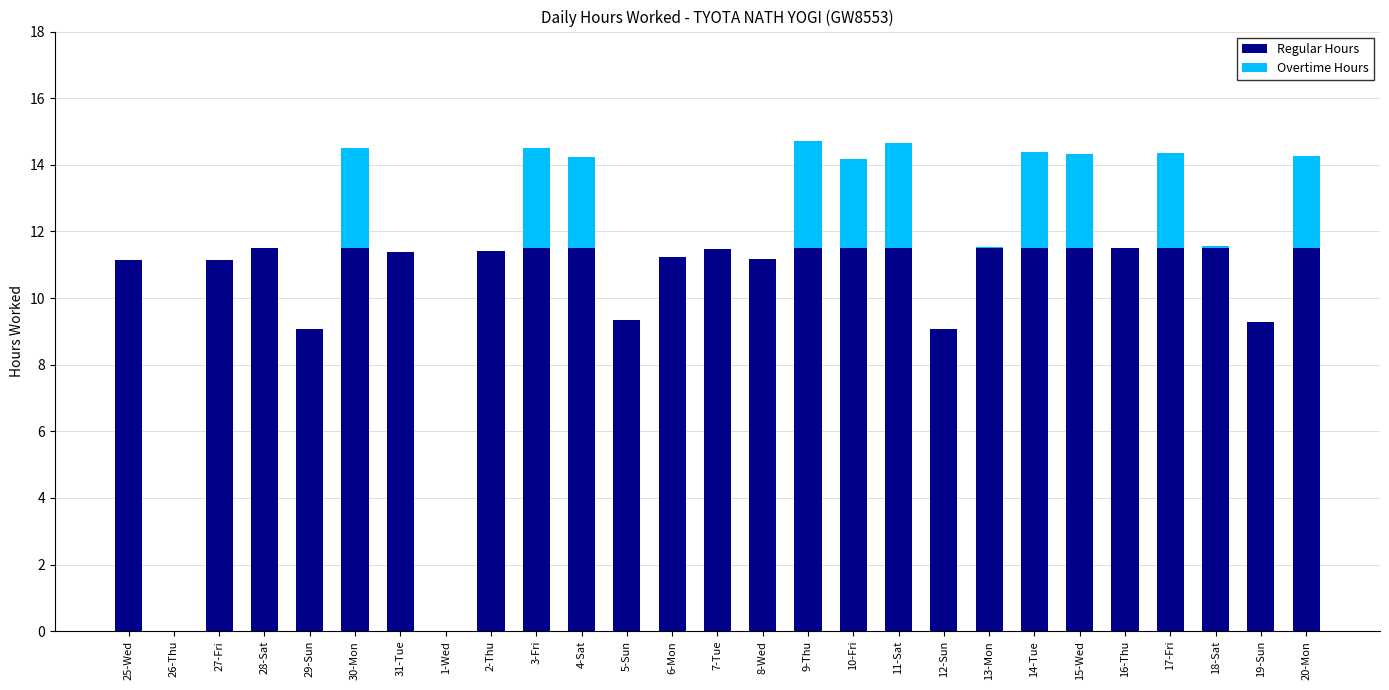

True or false: Regular Hours has a value of 11.5 at 20-Mon.

True